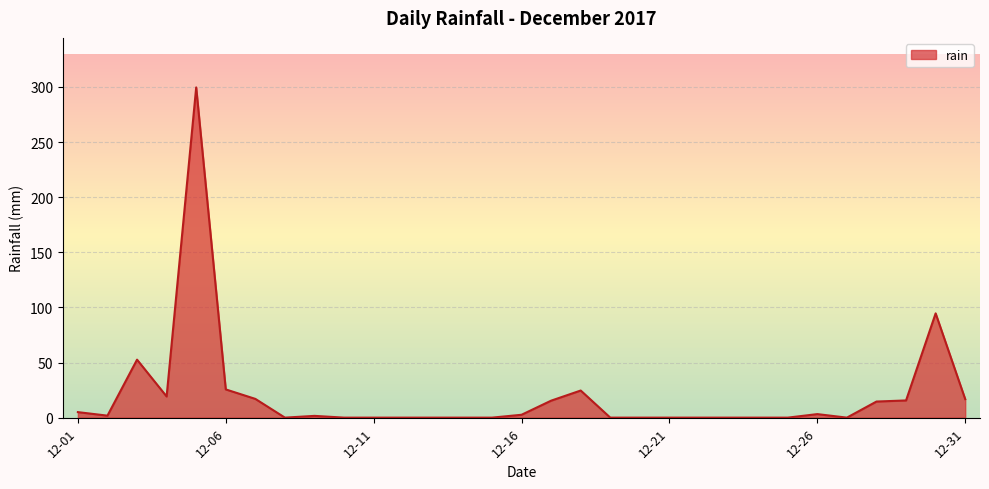

What is the greatest value displayed?

299.6